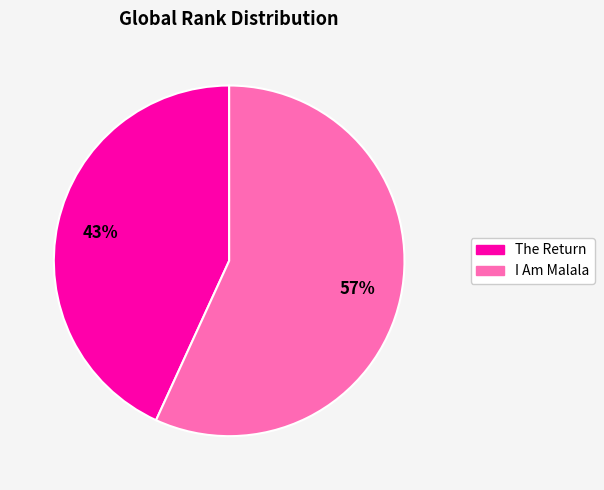

To the nearest percent, what is the difference between the The Return and I Am Malala slice percentages?

14%